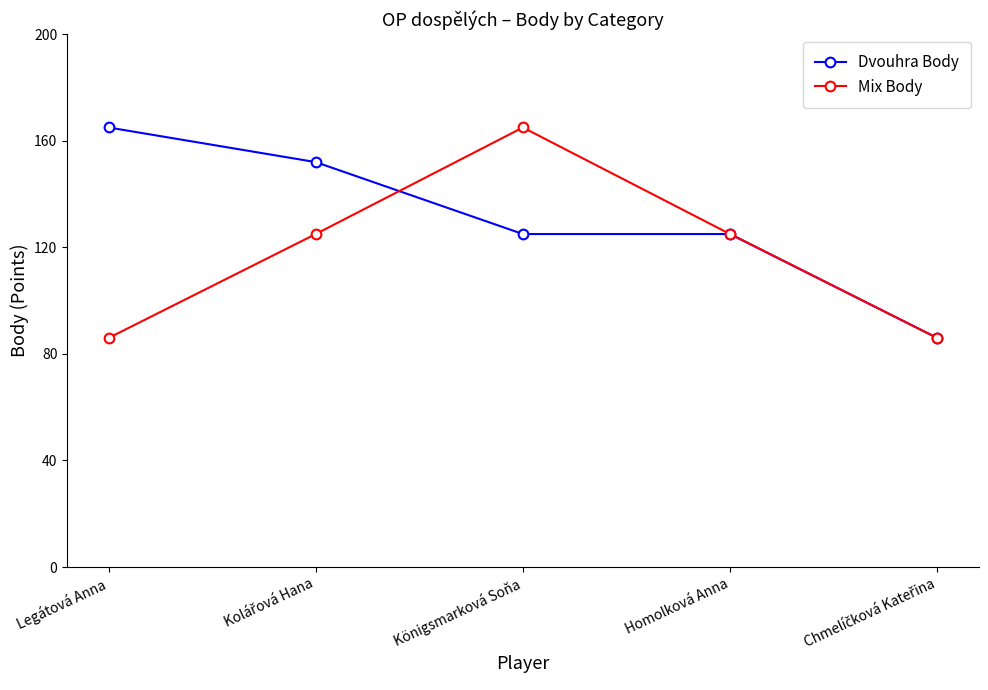

What are all the series names shown in the legend?

Dvouhra Body, Mix Body